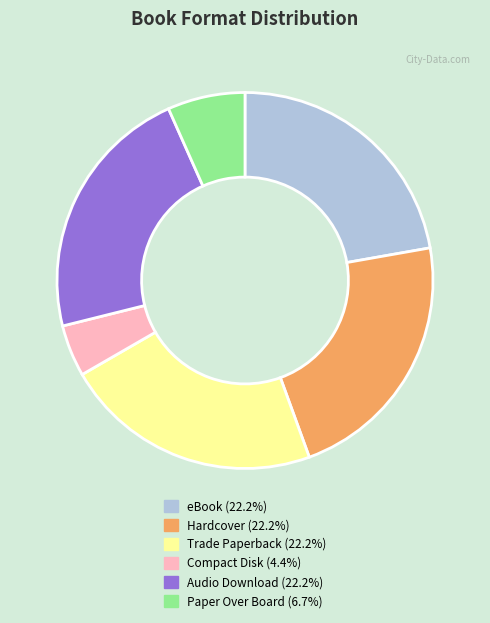

Is it true that Trade Paperback is 32% of the pie?

False